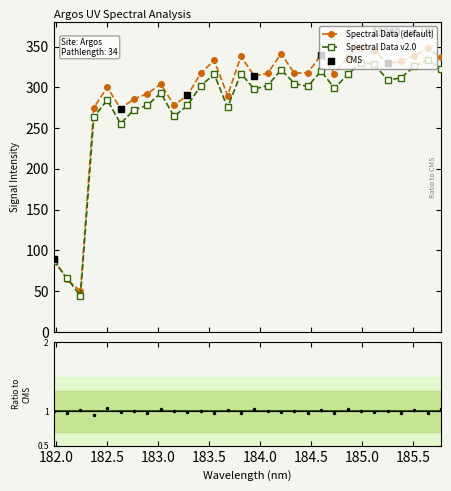

Which has a higher value, 29 or 26?

29